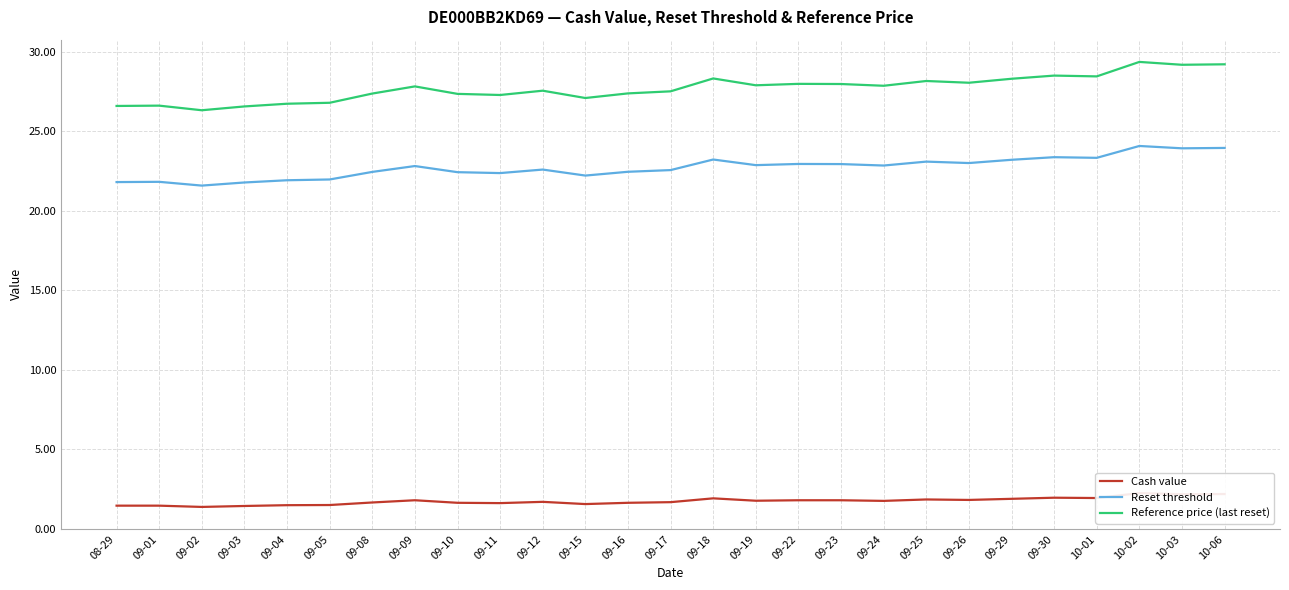

Read the Reference price (last reset) value at 10-01.

28.5